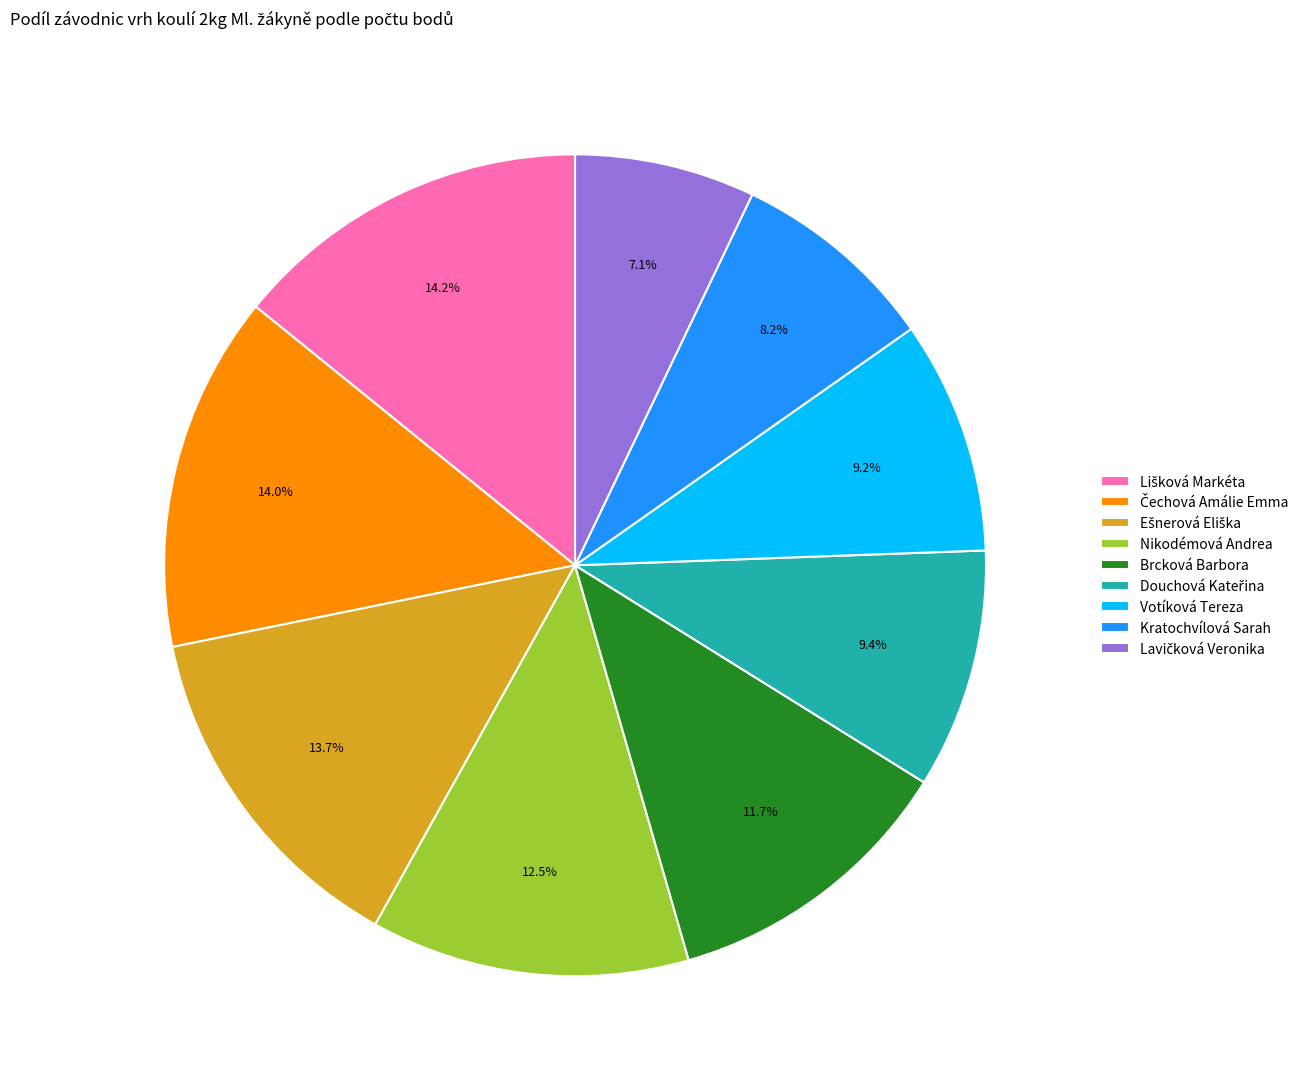

Between Kratochvílová Sarah and Brcková Barbora, which is larger?

Brcková Barbora